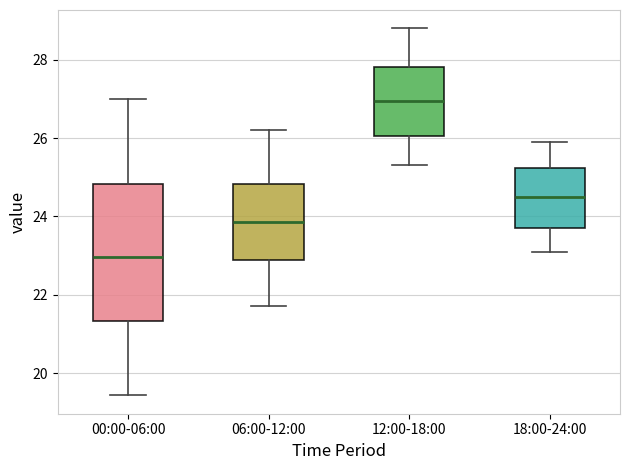

Where does the upper whisker of the box for 12:00-18:00 end on the y-axis? The values are not printed on the chart, so give them approximately, as read against the axis.

28.8